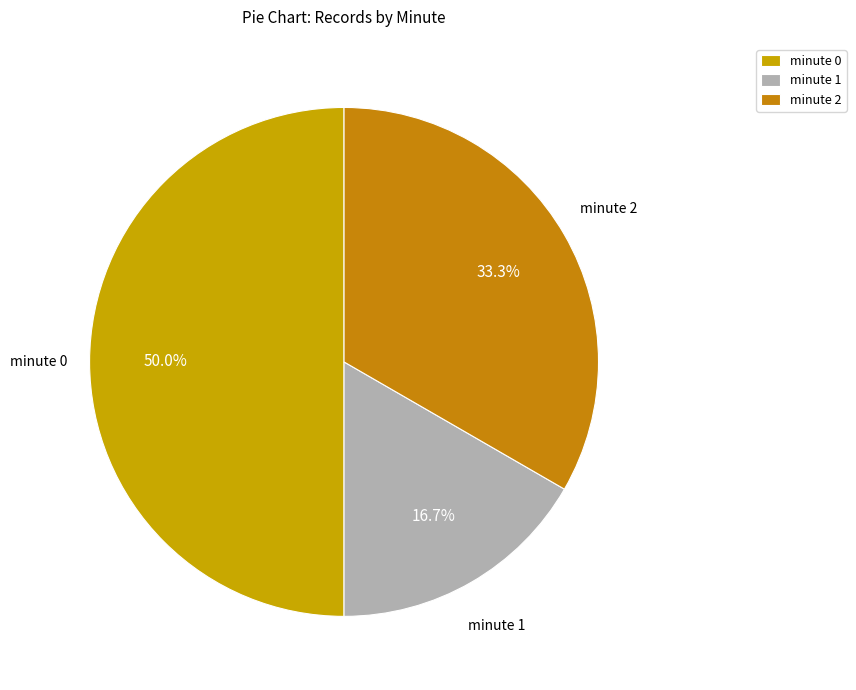

Count the number of slices in the pie.

3